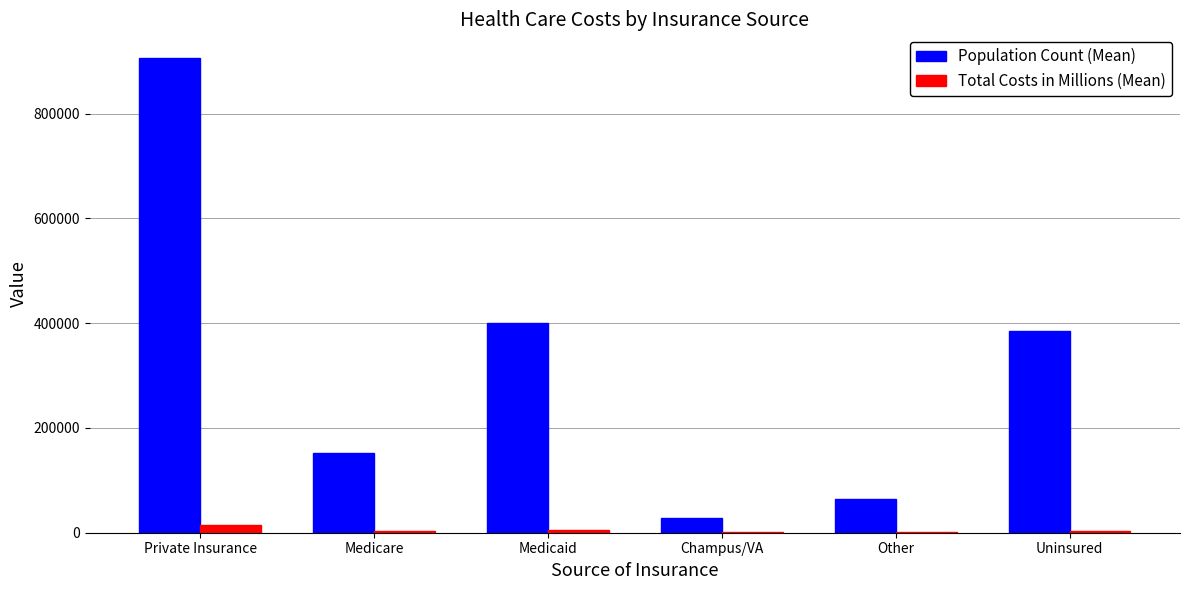

At which category does the chart reach its peak across all series?

Private Insurance